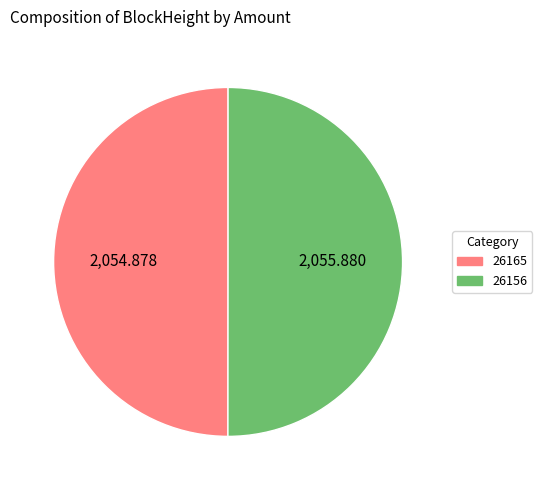

Is the sum of 26165 and 26156 greater than half?

Yes